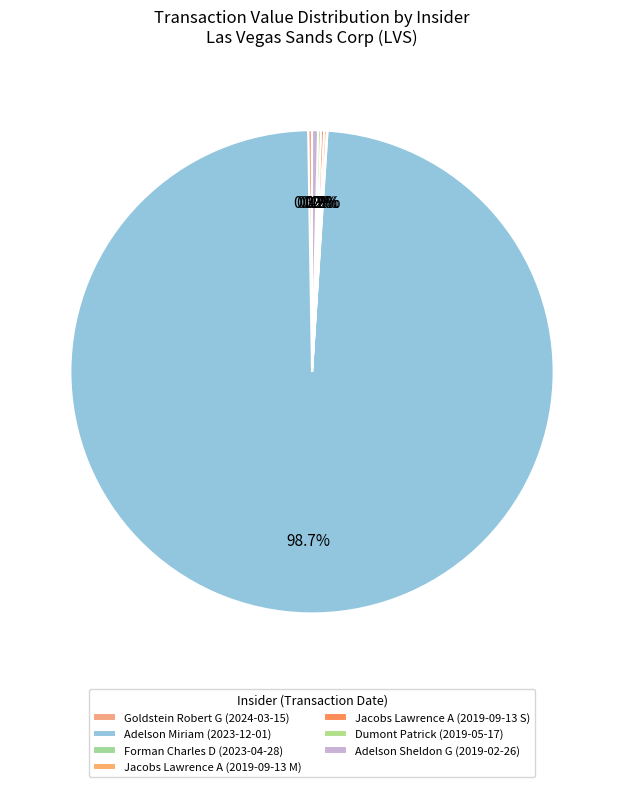

Does any single category account for the majority?

Yes